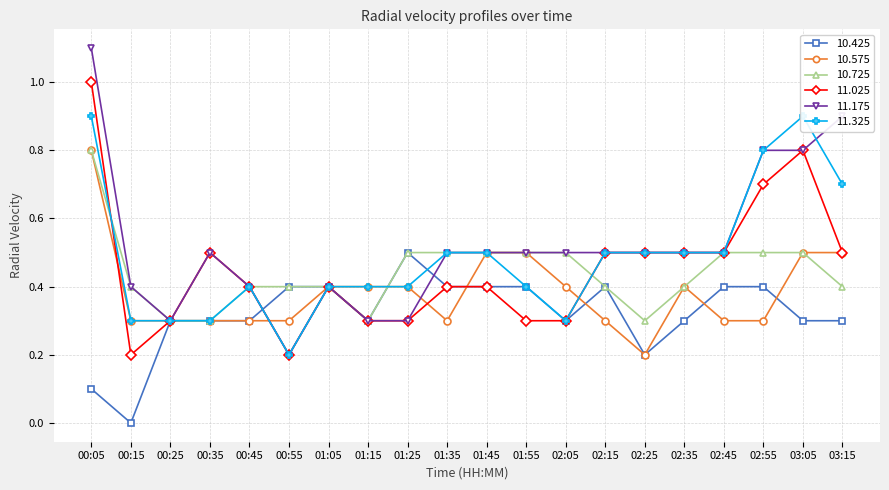

At which category does  10.575 reach its first local valley?

01:35